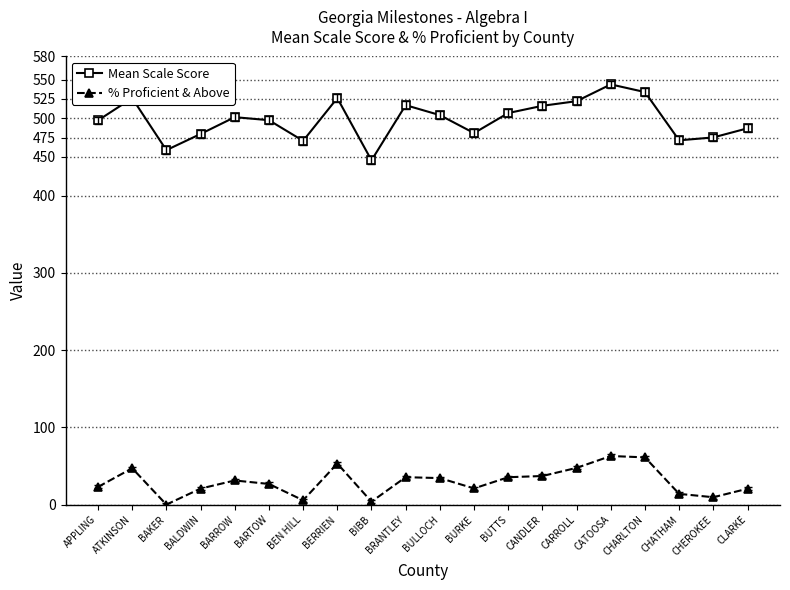

What are all the series names shown in the legend?

Mean Scale Score, % Proficient & Above